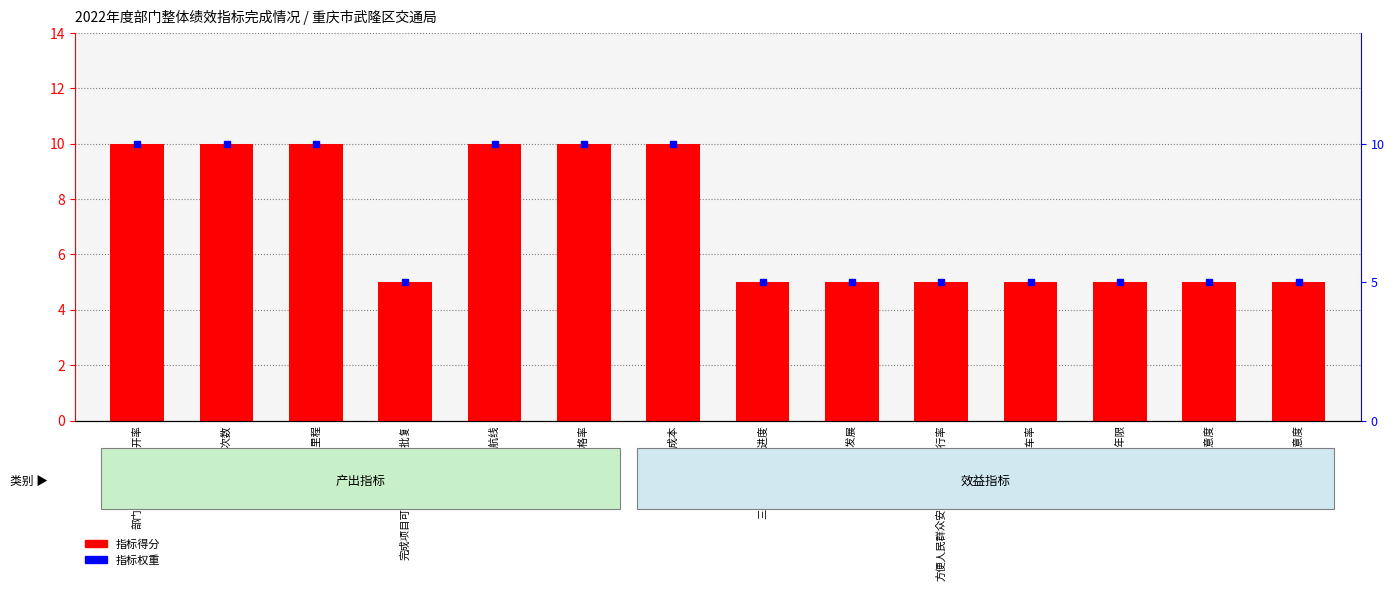

What is the sum of all 指标权重 values?

100